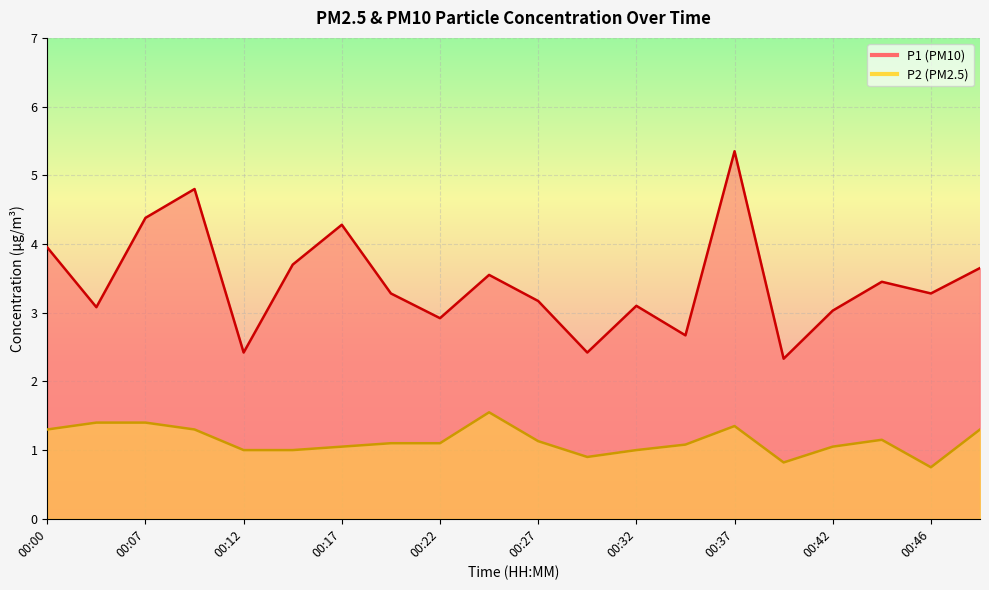

What is the value of the P2 point at the 4th from the left?

1.3